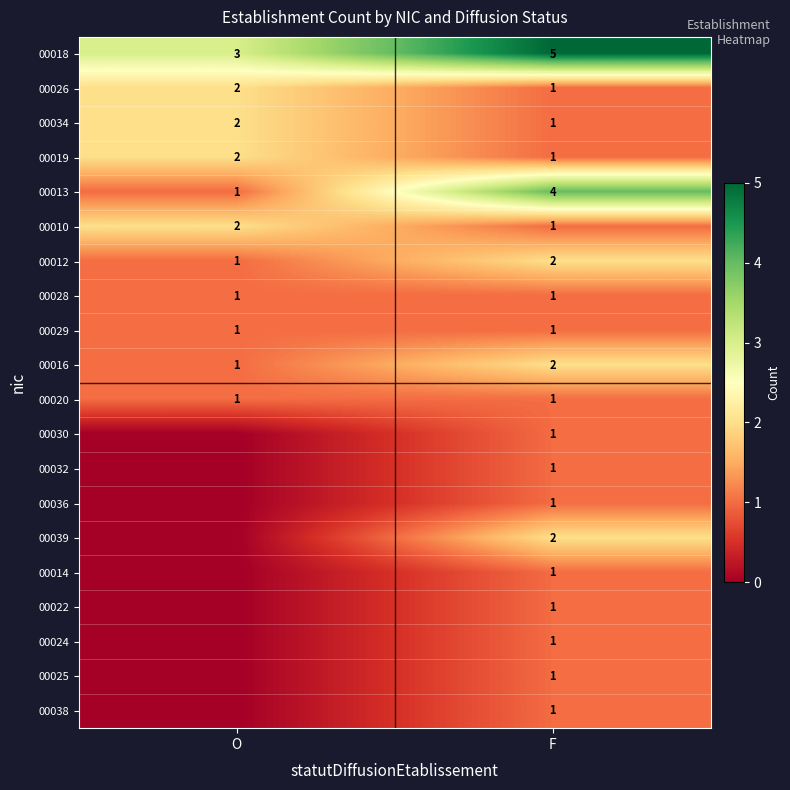

Is the value of 00024 at F greater than the value of 00012 at F?

No